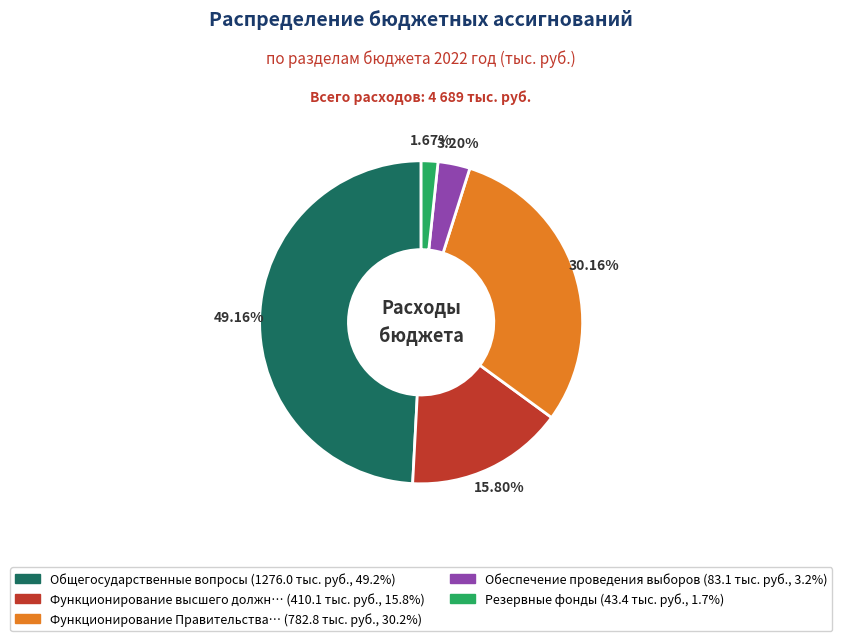

Is there a majority slice in this chart?

No